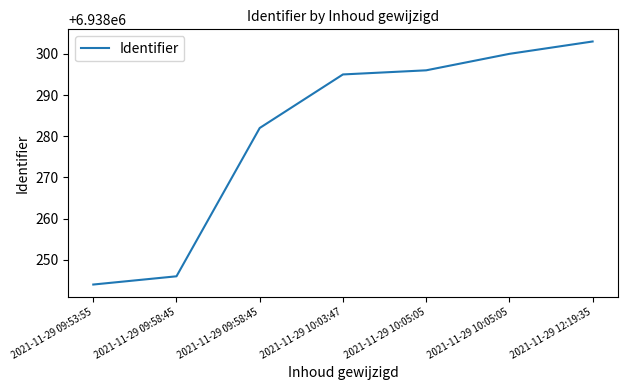

The value at 2021-11-29 10:03:47 is 6938295. True or false?

True